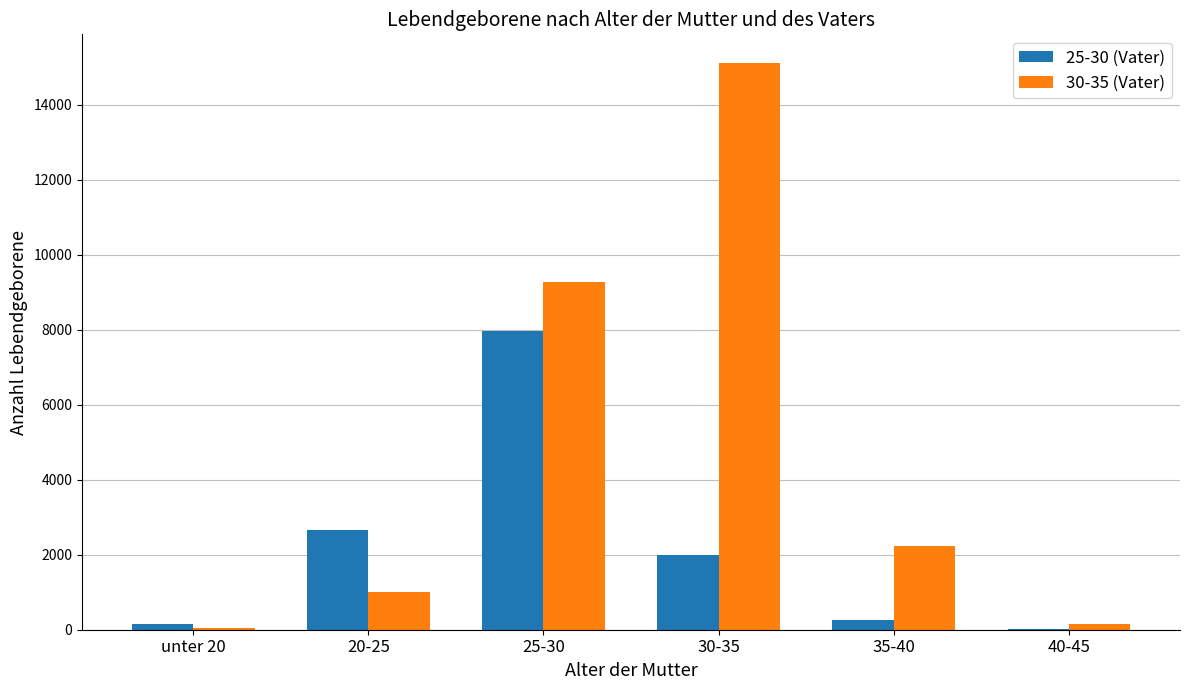

At which label does 25-30 (Vater) reach its peak?

25-30